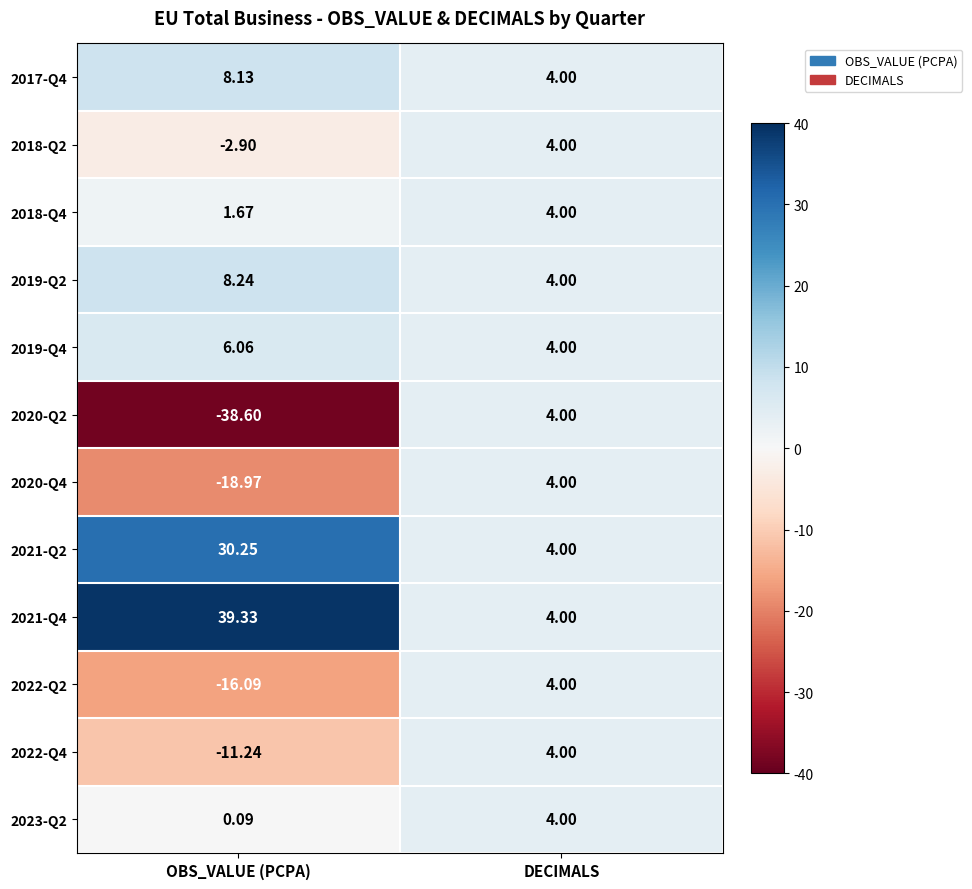

At which category does the chart reach its minimum across all series?

OBS_VALUE (PCPA)